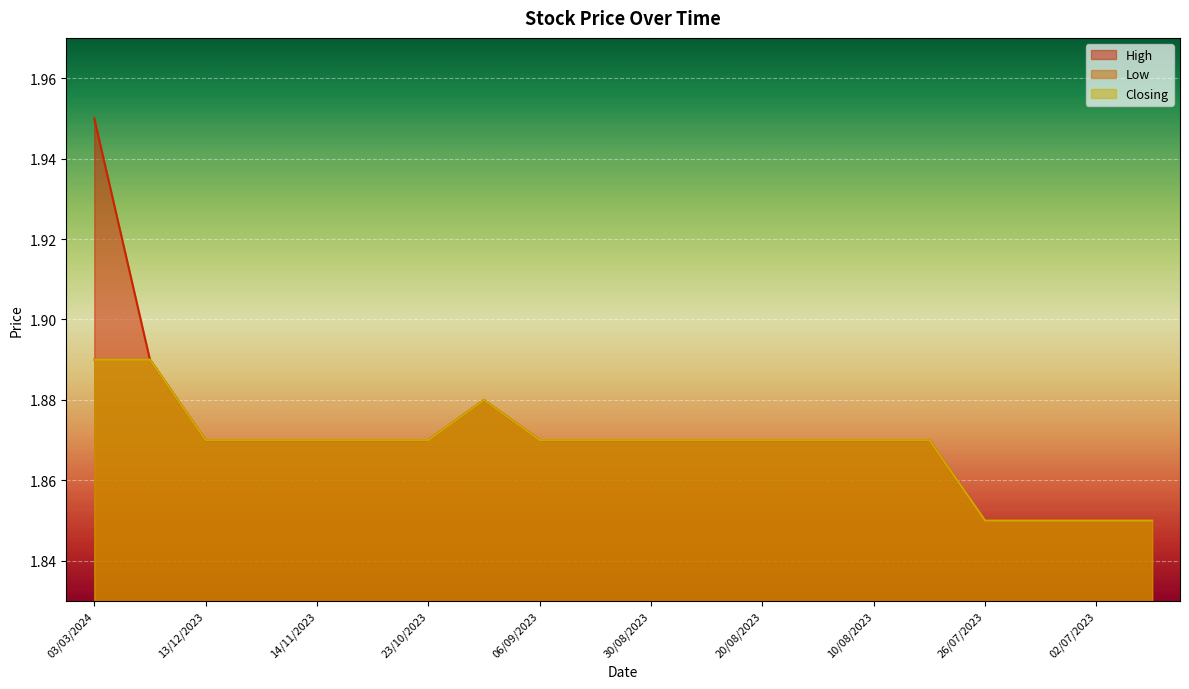

Which has a higher value, 13/12/2023 or 05/09/2023?

13/12/2023